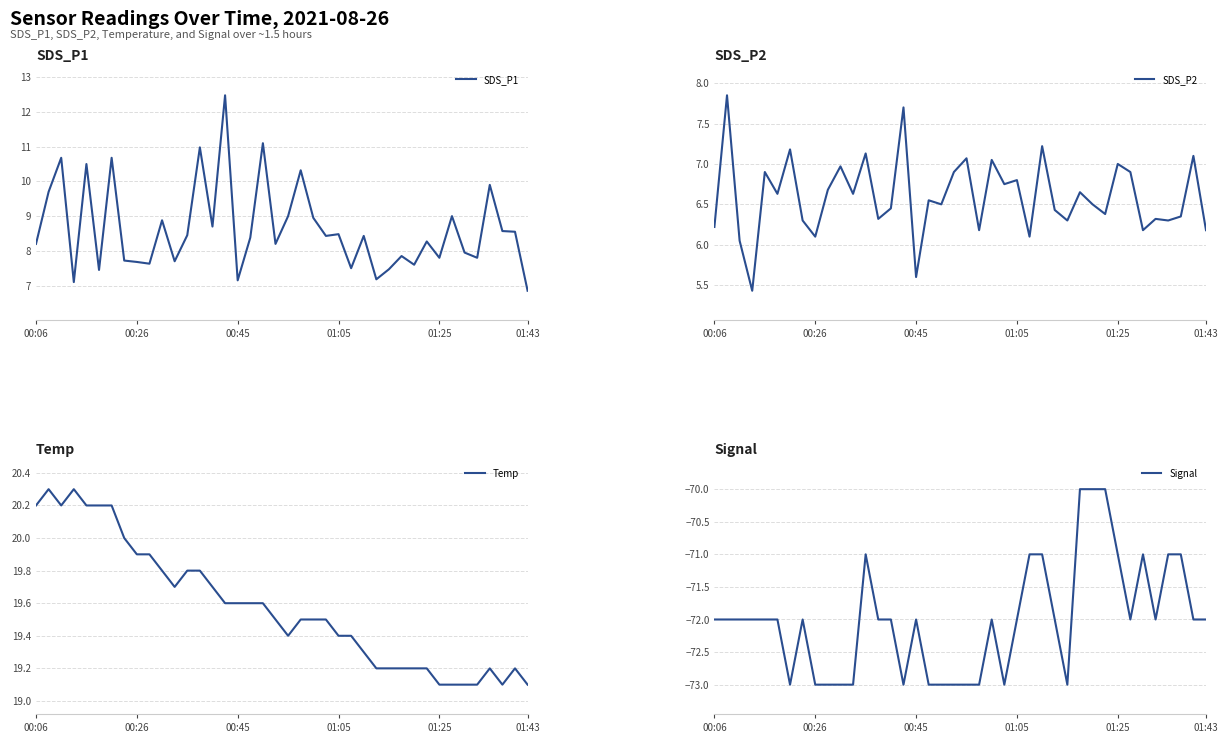

True or false: SDS_P1 and SDS_P2 cross at least once.

False